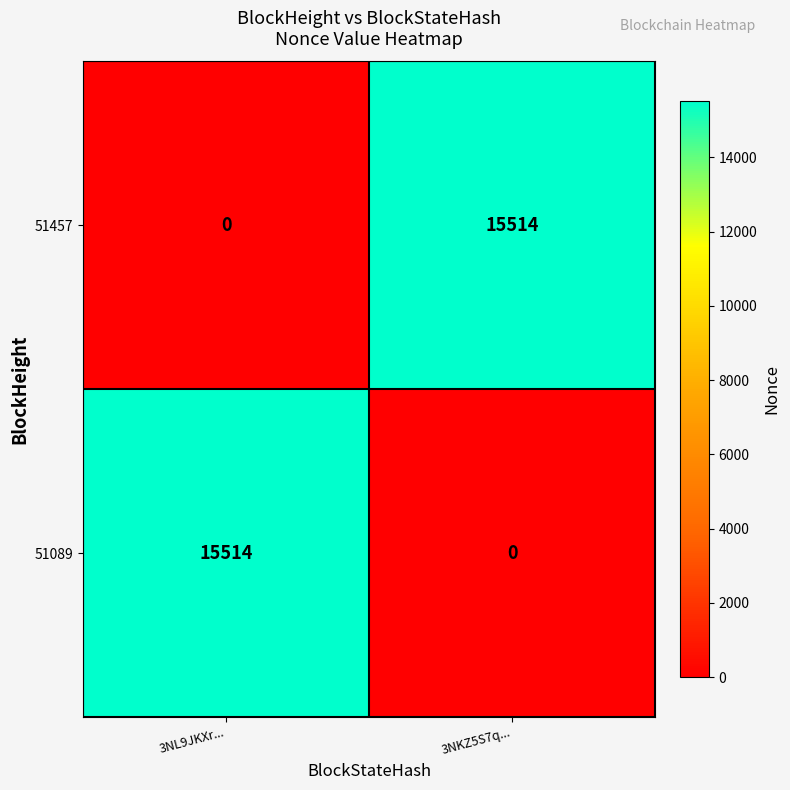

Reading right to left, transcribe all the data shown in this chart.

51457: 15514	0
51089: 0	15514